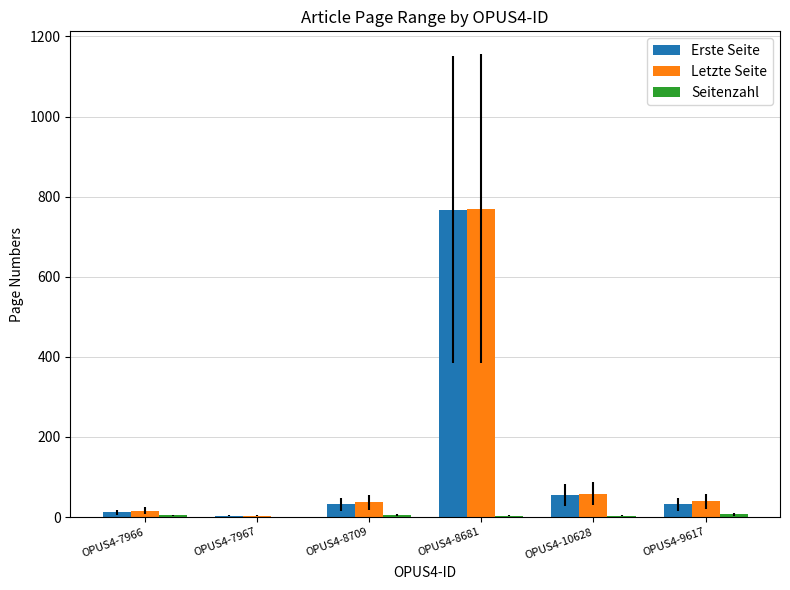

Which series has the largest range (max minus min)?

Letzte Seite